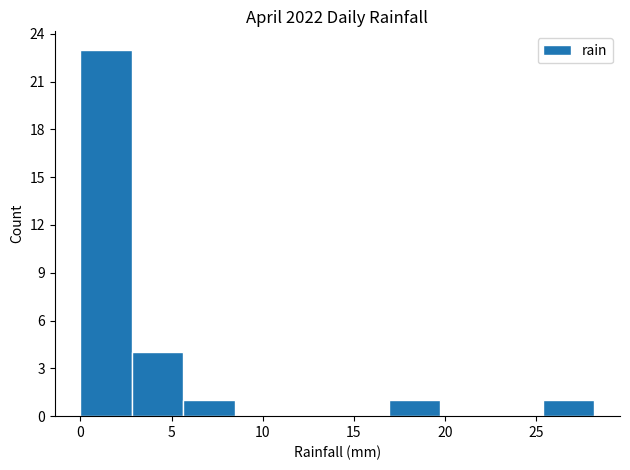

What is the height of the bar covering 17.0 to 19.5 on the x-axis? Neither the bar edges nor the heights are printed on the chart, so give them approximately, as read against the axes.

1